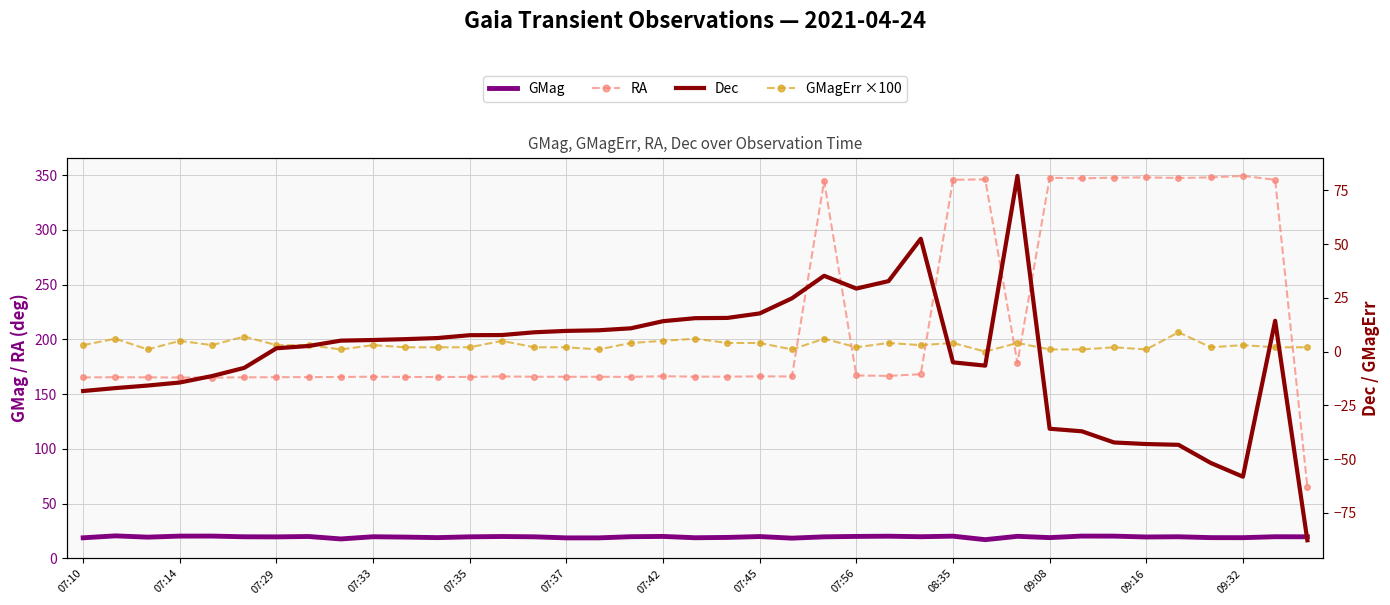

True or false: GMag and GMagErr ×100 intersect in this chart.

False